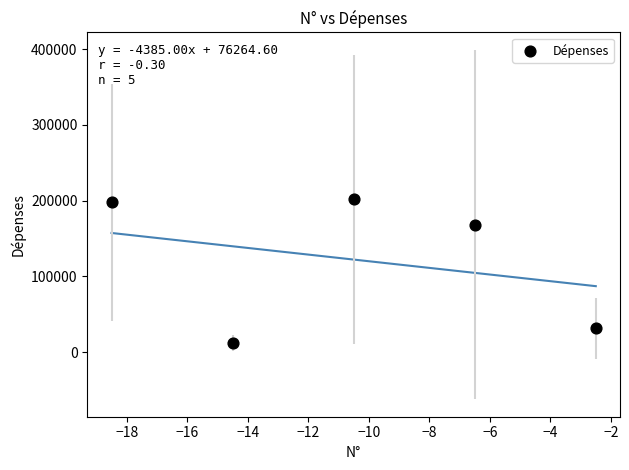

What Y value in the scatter plot is closest to 106762?

168475.0